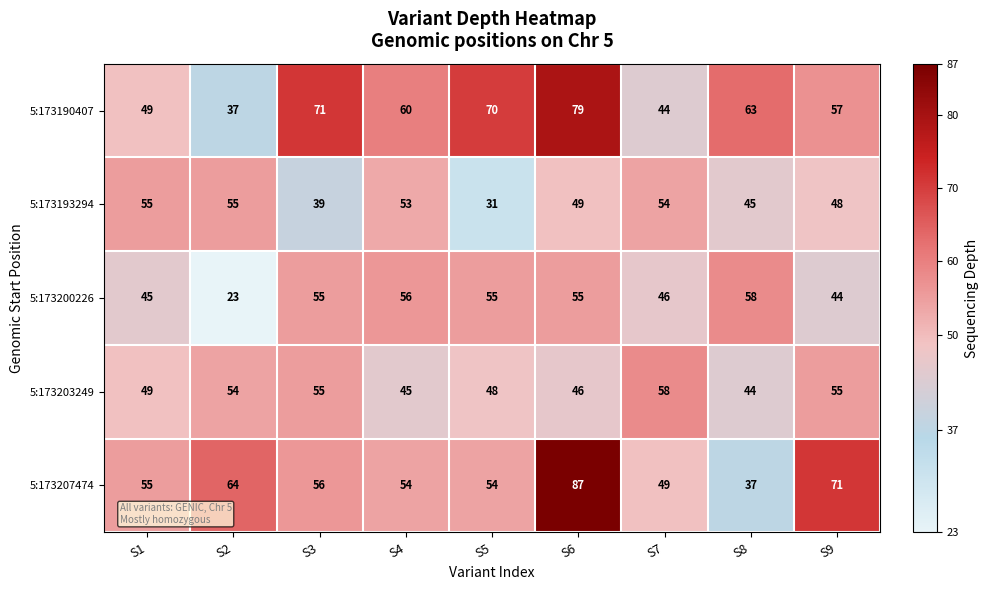

Which series changed the most between S1 and S8?

5:173207474